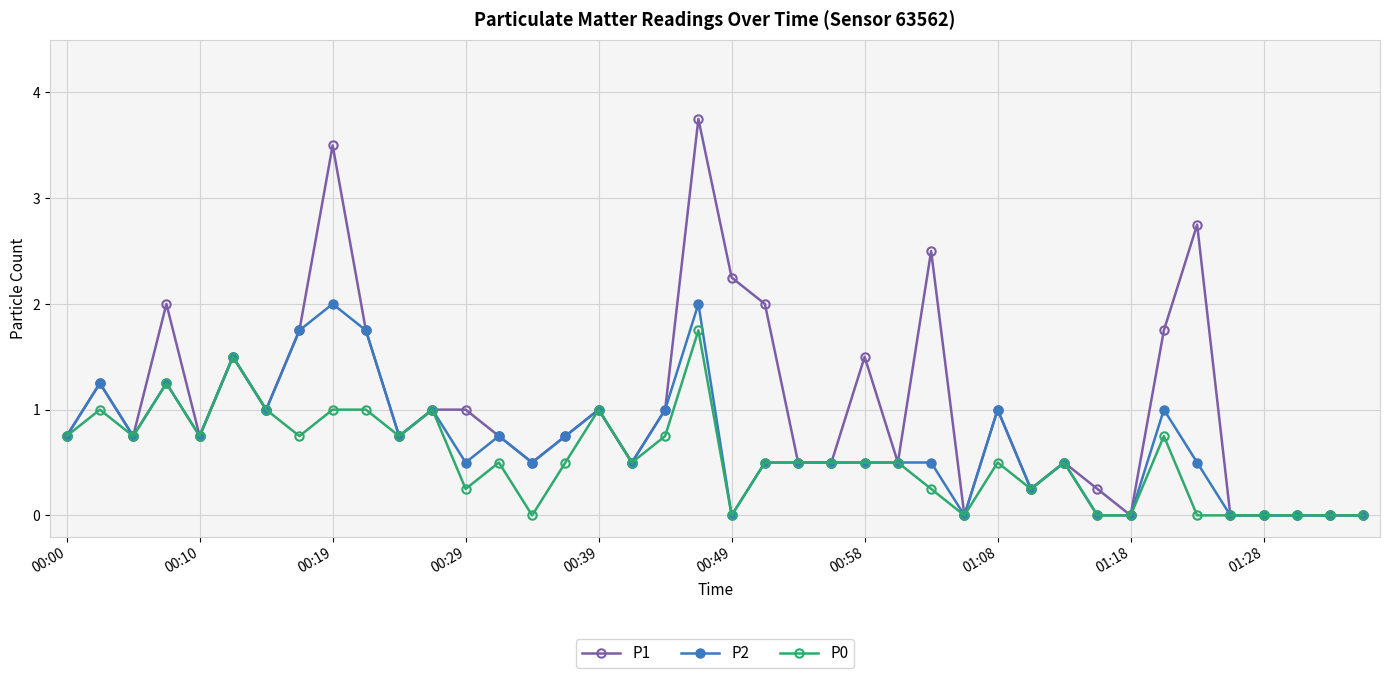

True or false: P2 has more than 2 interior local peaks.

True